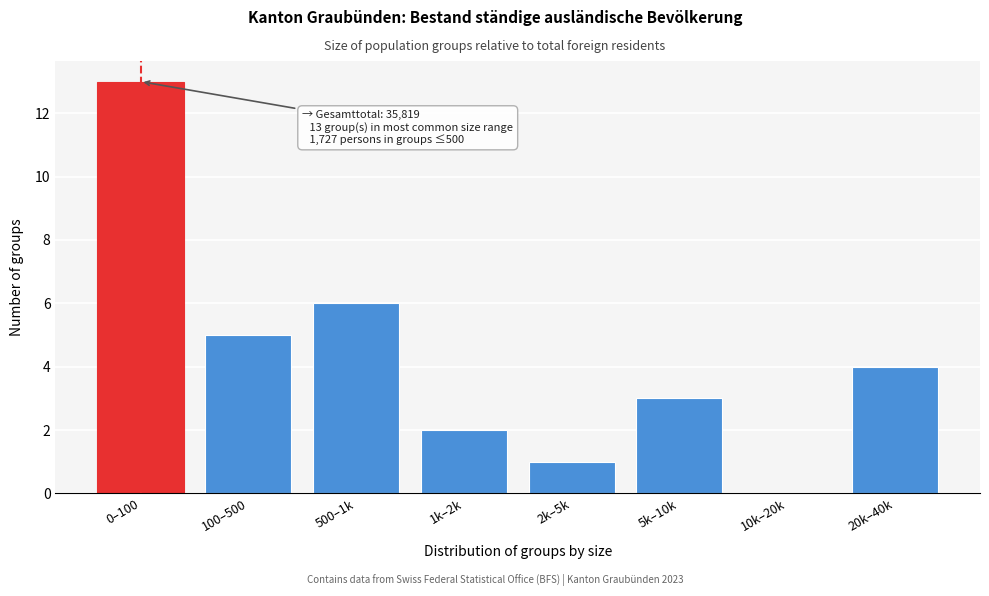

Reading left to right, extract all data points from this chart.

0–100=13	100–500=5	500–1k=6	1k–2k=2	2k–5k=1	5k–10k=3	10k–20k=0	20k–40k=4